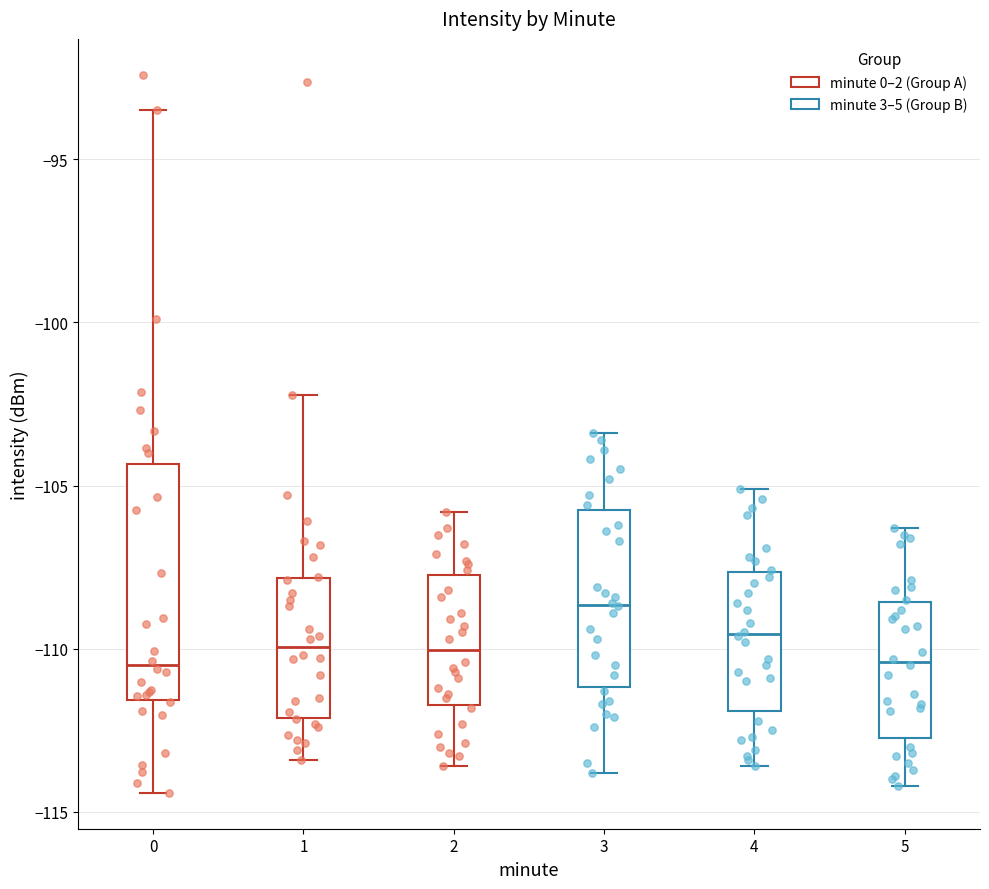

Reading left to right, transcribe this box plot: for each box, give where its median line is, the range the box spans, and where its two whiskers end, as read against the y-axis. The values are not printed on the chart, so give them approximately, as read against the axis.

0: median -110.5, box -111.5 to -104.5, whiskers -114.5 to -93.5
1: median -110.0, box -112.0 to -108.0, whiskers -113.5 to -102.0
2: median -110.0, box -111.5 to -107.5, whiskers -113.5 to -106.0
3: median -108.5, box -111.0 to -105.5, whiskers -114.0 to -103.5
4: median -109.5, box -112.0 to -107.5, whiskers -113.5 to -105.0
5: median -110.5, box -112.5 to -108.5, whiskers -114.0 to -106.5